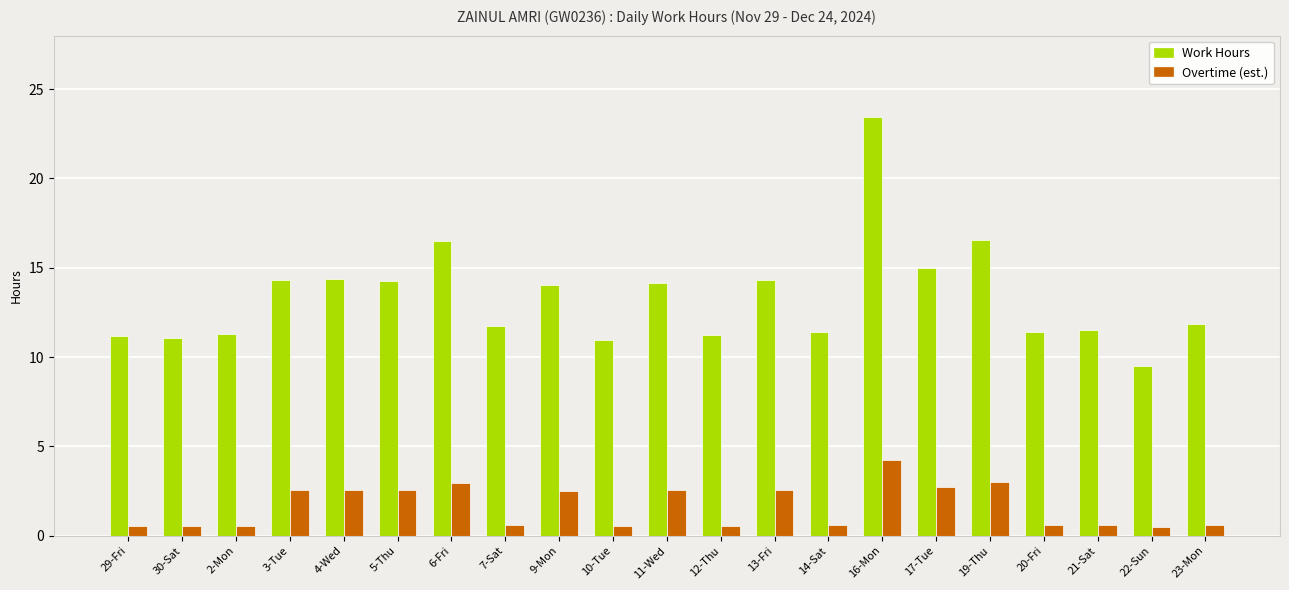

Count the Overtime (est.) values in the range 0 to 2.

11